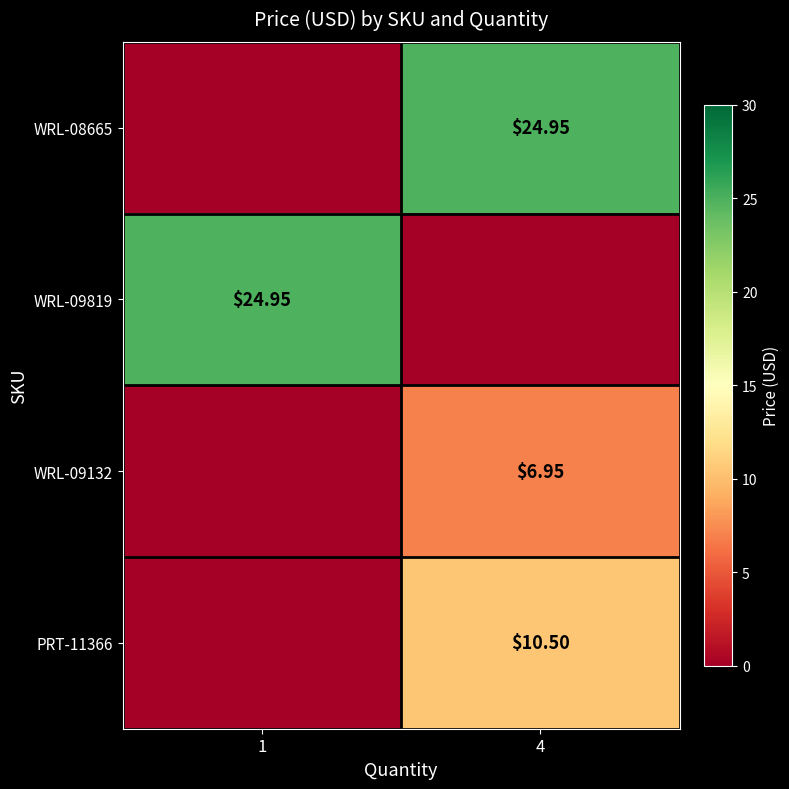

How many values in the WRL-09132 series are below 6?

1